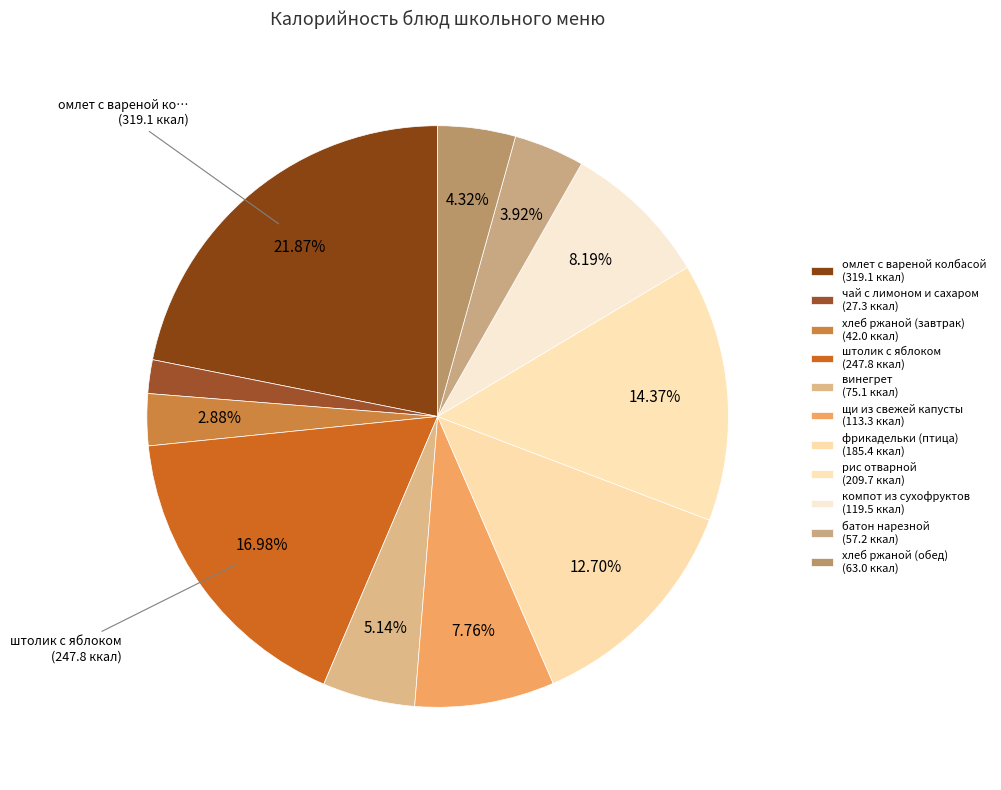

How many segments does this pie chart have?

11